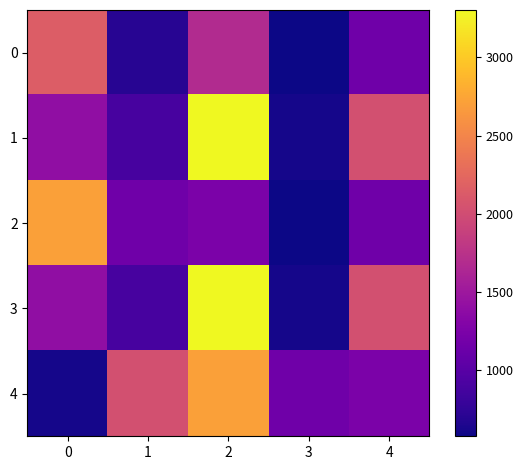

Which series has the widest spread of values?

1